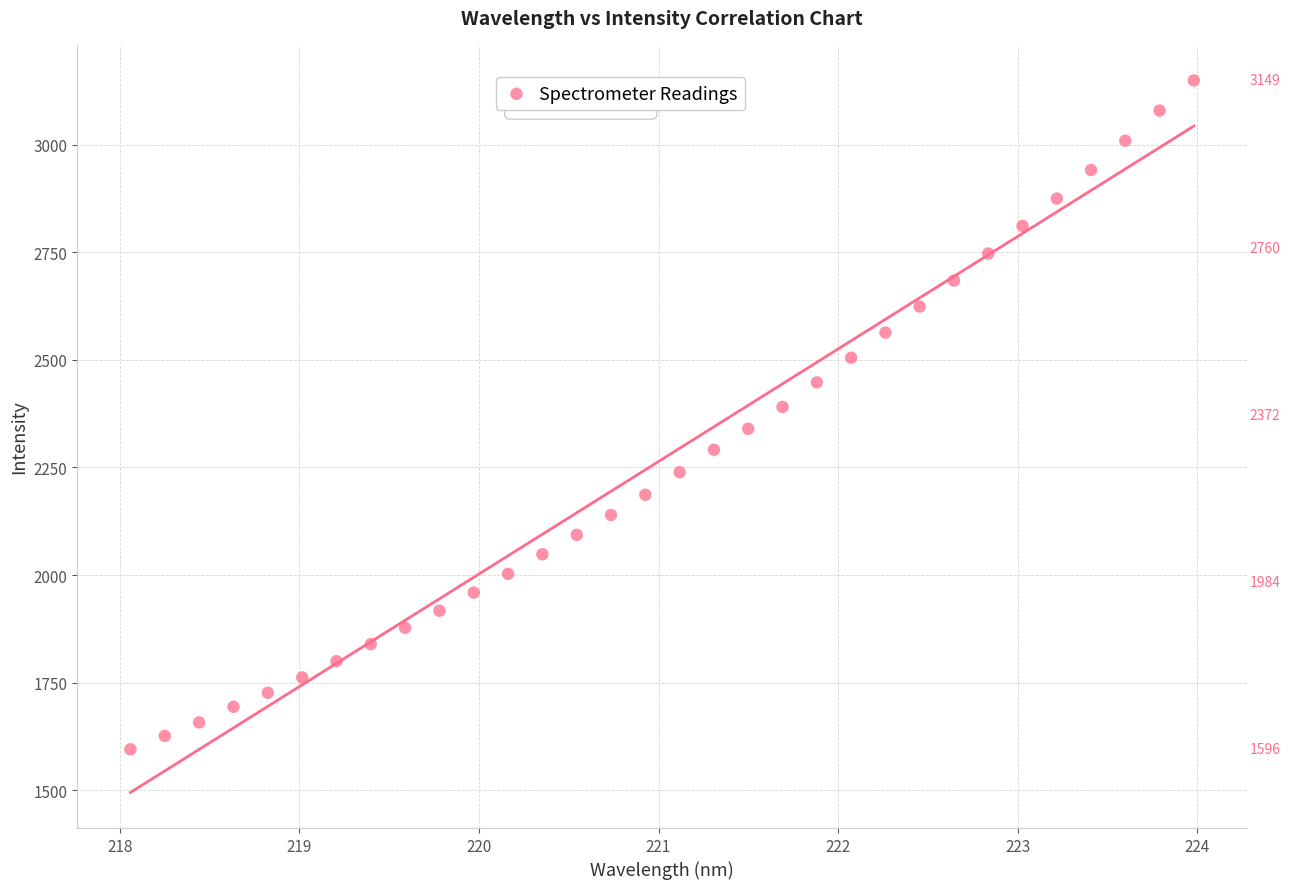

What is the range of X values (max minus min)?

5.9